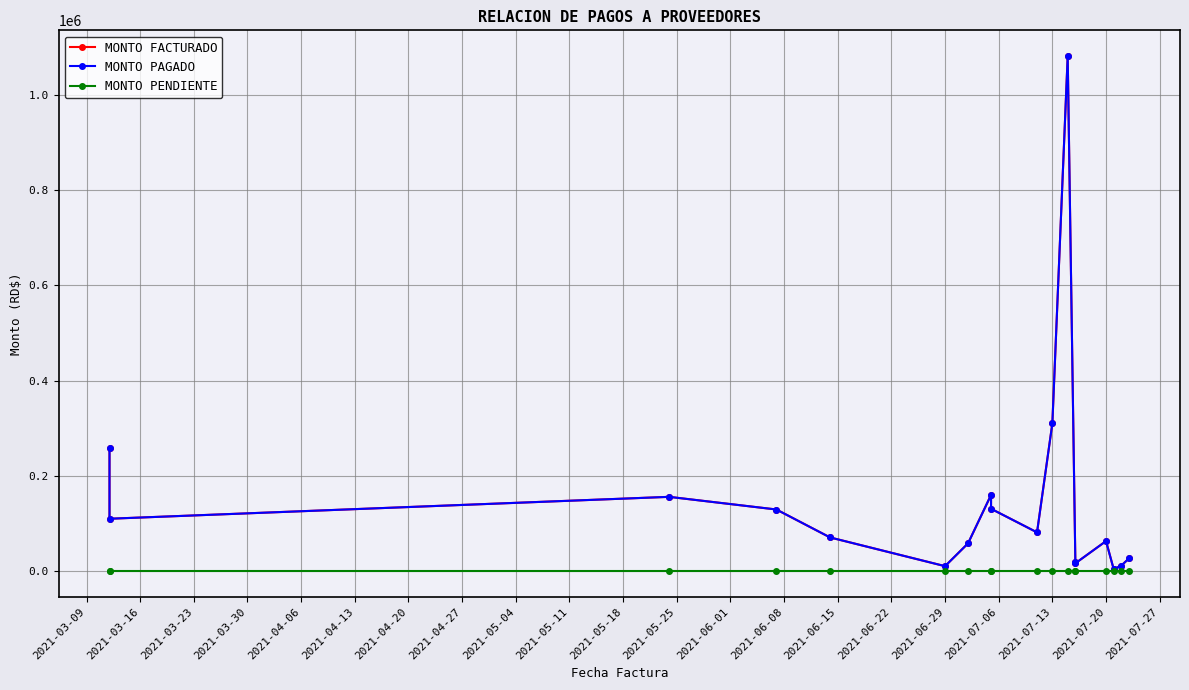

Between 2021-04-13 and 2021-05-04, which series saw the biggest shift?

MONTO FACTURADO